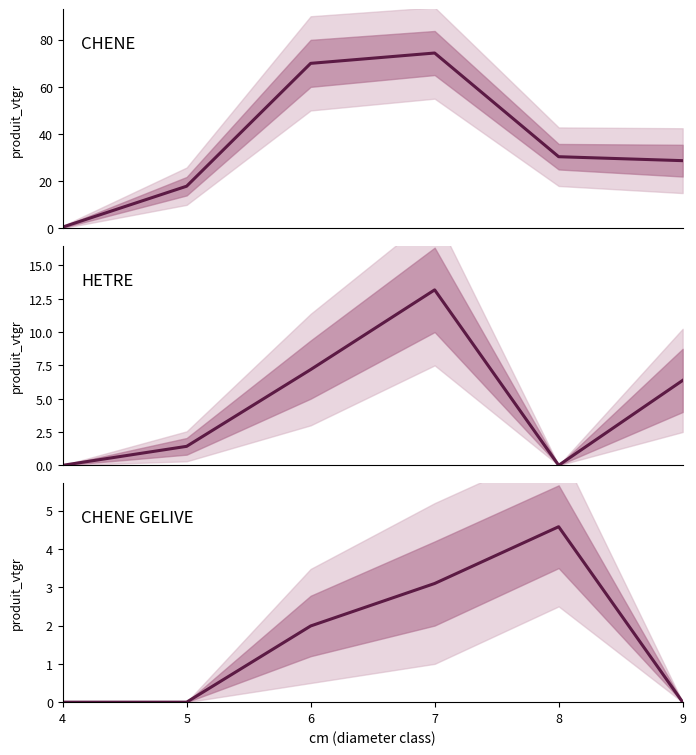

What are all the series names shown in the legend?

CHENE, HETRE, CHENE_GELIVE